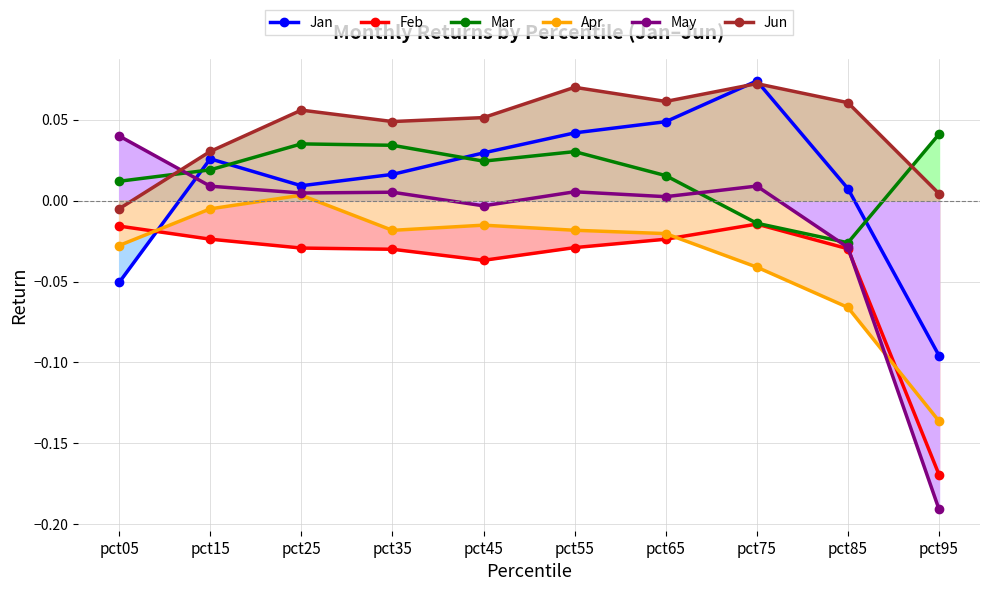

How many positive values does the Apr series have?

1